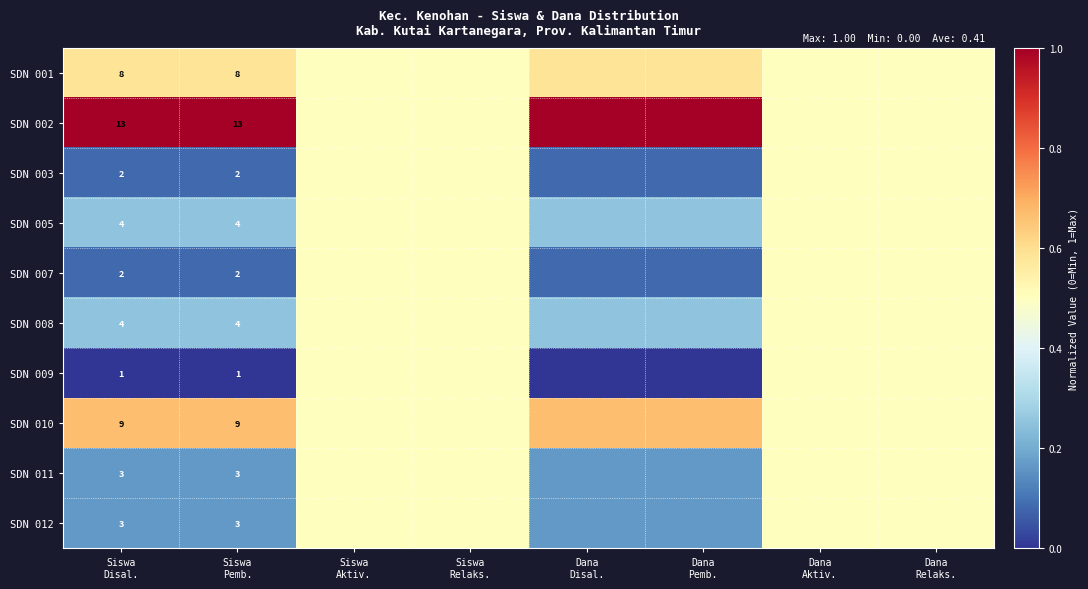

At which category is the sum across all series the highest?

Siswa
Aktiv.